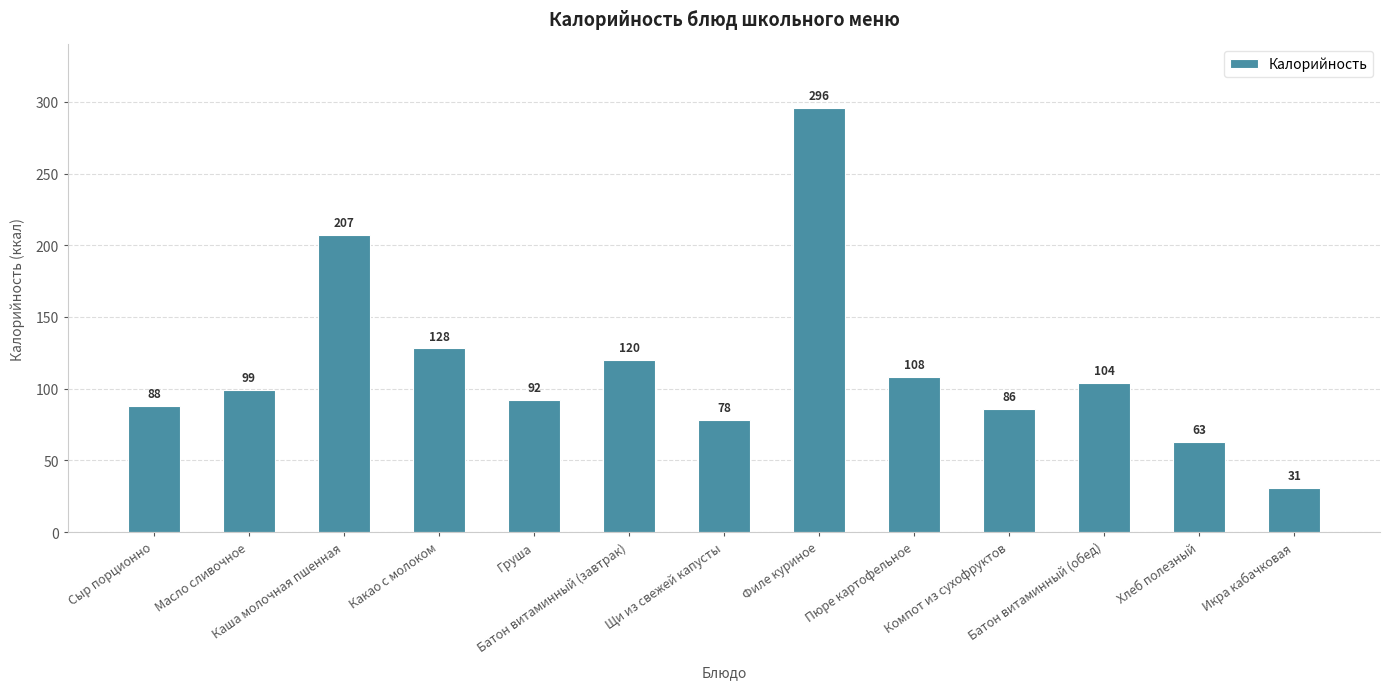

How many series are shown in this chart?

1